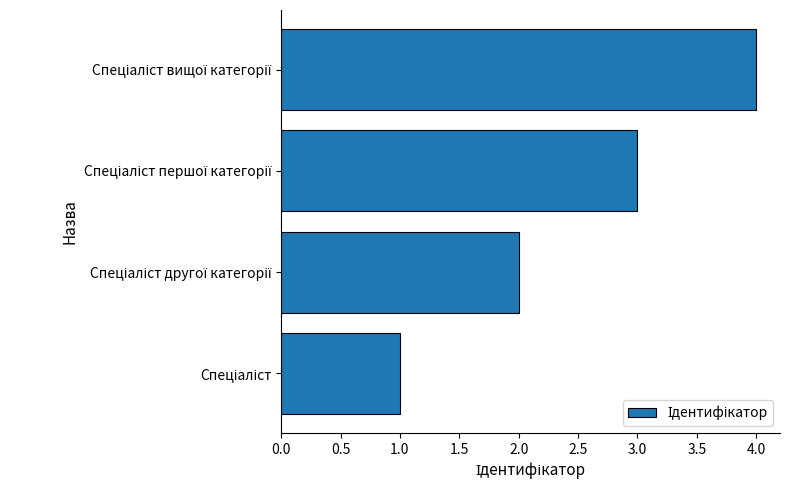

Does the chart contain any negative values?

No